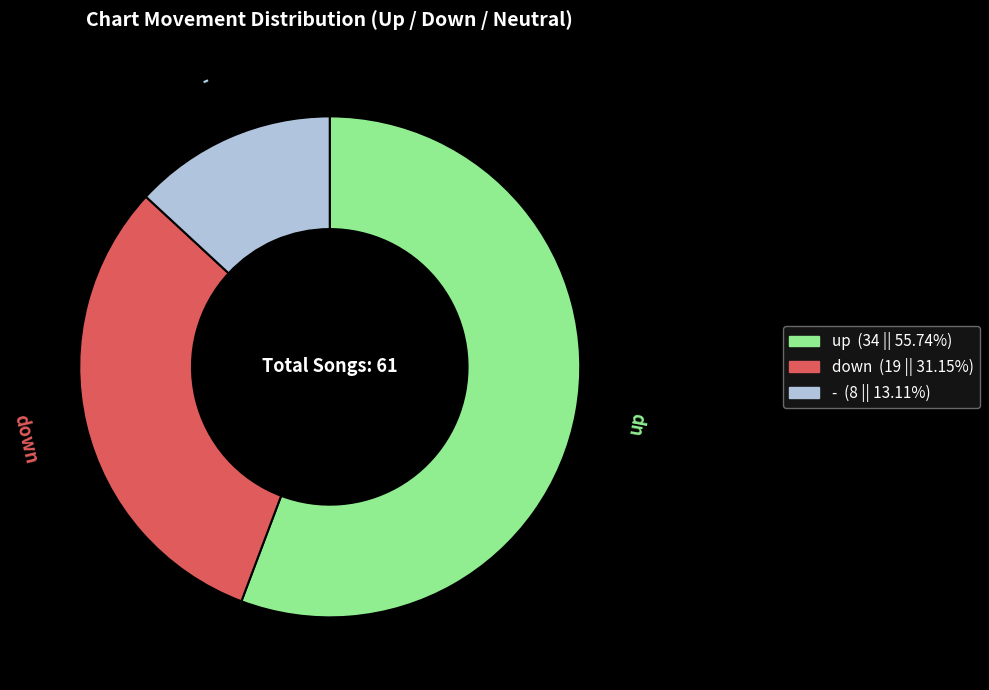

Is there a majority slice in this chart?

Yes